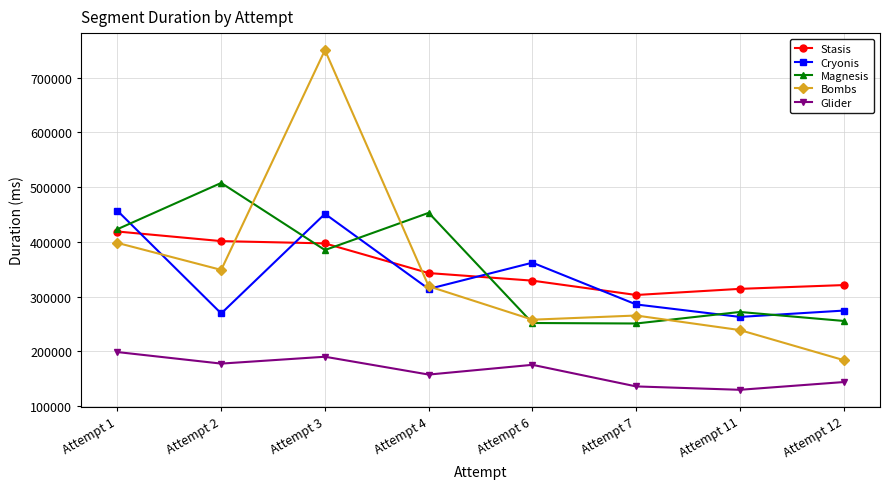

What is the value of the Cryonis point at the 1st from the left?

456578